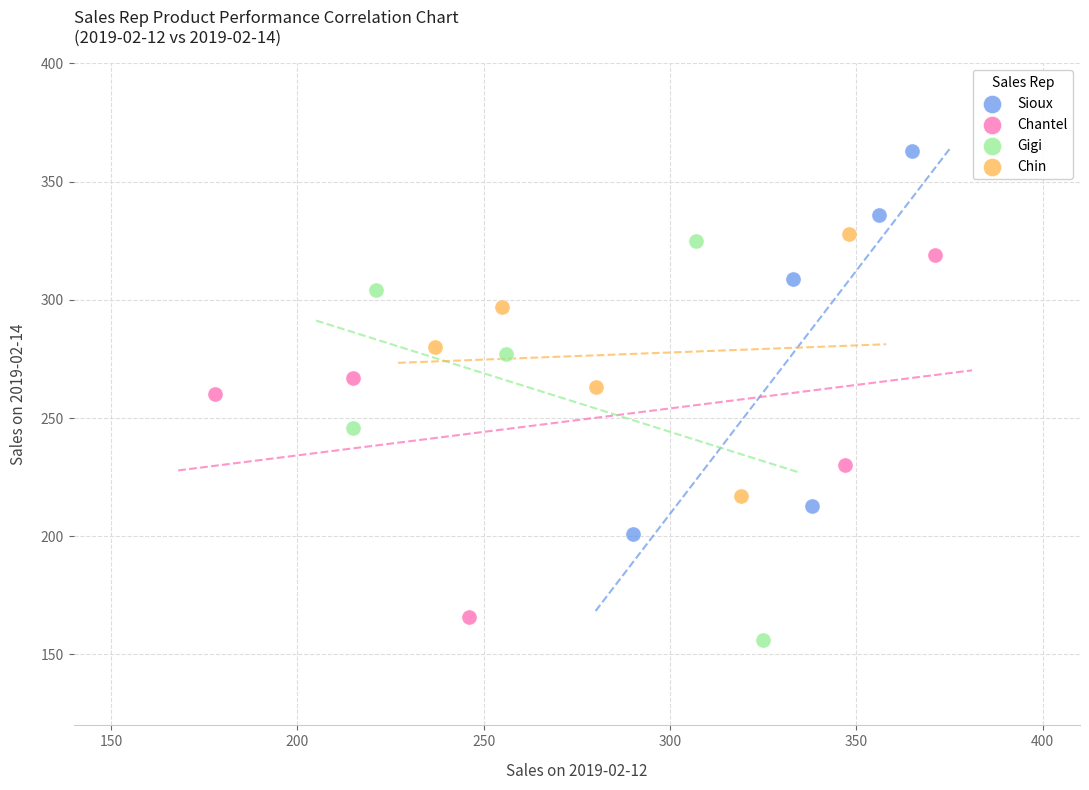

Which series reaches the minimum Y coordinate?

Gigi